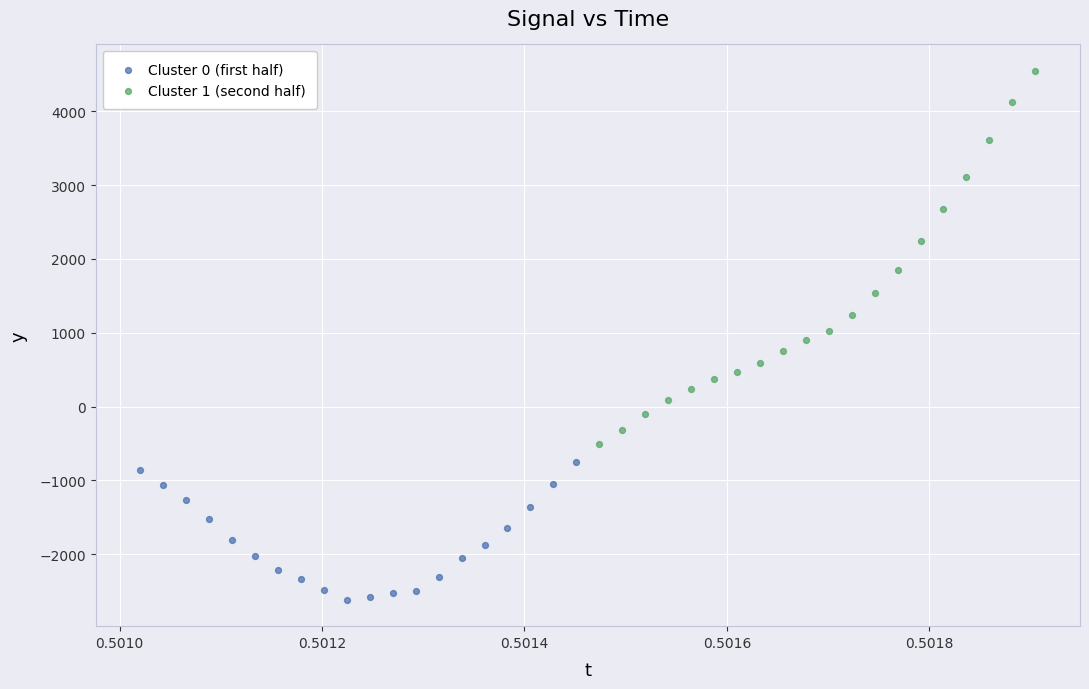

Which series reaches the maximum Y coordinate?

Cluster 1 (second half)